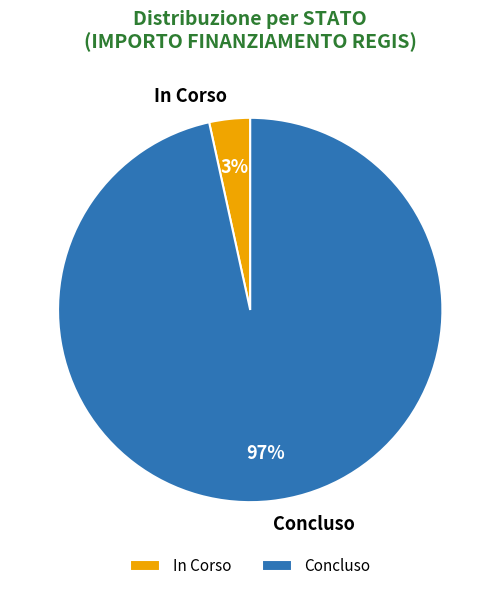

To the nearest percent, what is the average slice percentage?

50%